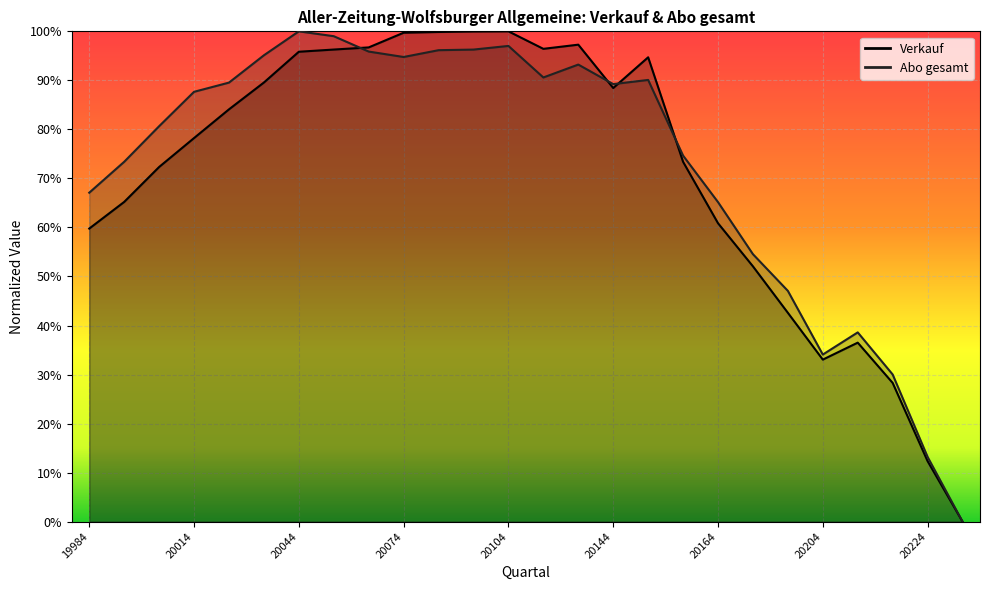

What is the sum of the Verkauf values at 20084 and 20214?

1.3